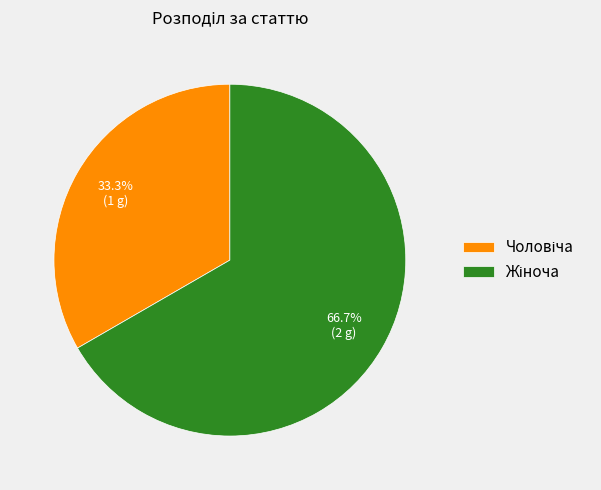

Is there any slice that represents more than half of the pie?

Yes